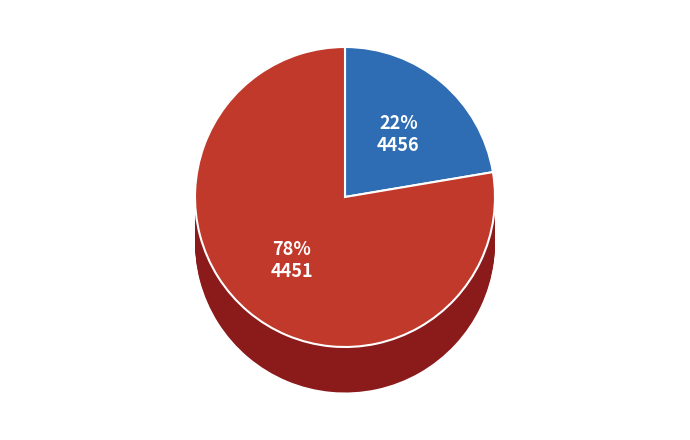

Which category has the smallest portion of the pie?

4456